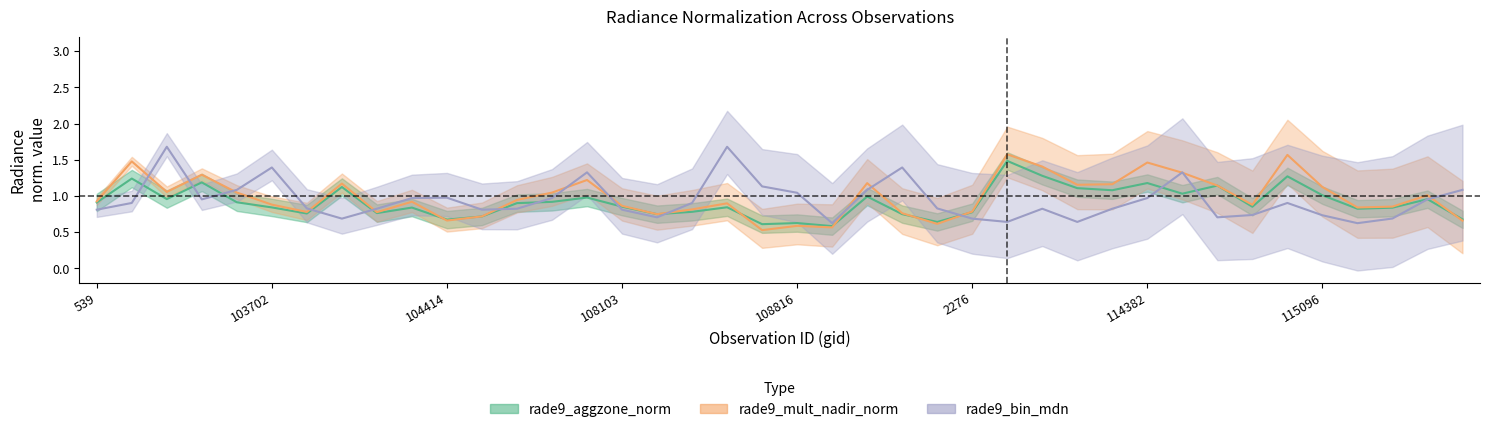

What is the difference between the second highest and minimum values in the rade9_aggzone_norm series?

0.7